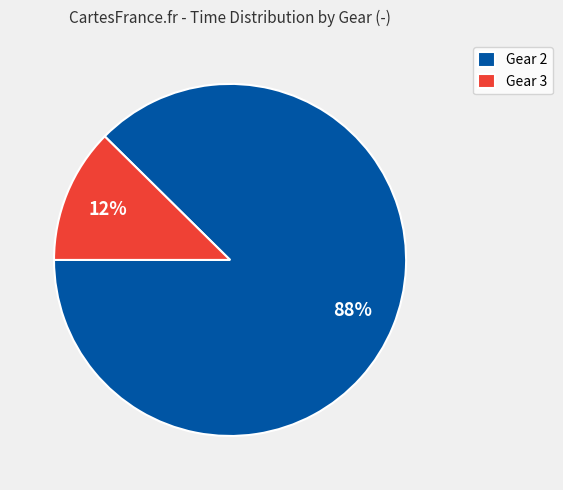

Rank the categories by value from highest to lowest.

Gear 2, Gear 3